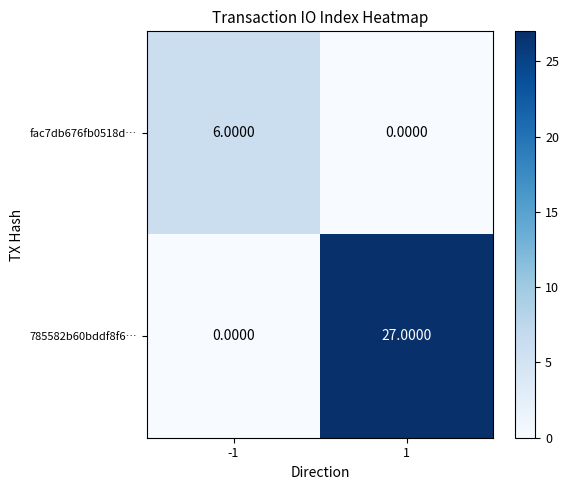

Rank the series by their maximum value, from lowest to highest.

fac7db676fb0518d…, 785582b60bddf8f6…